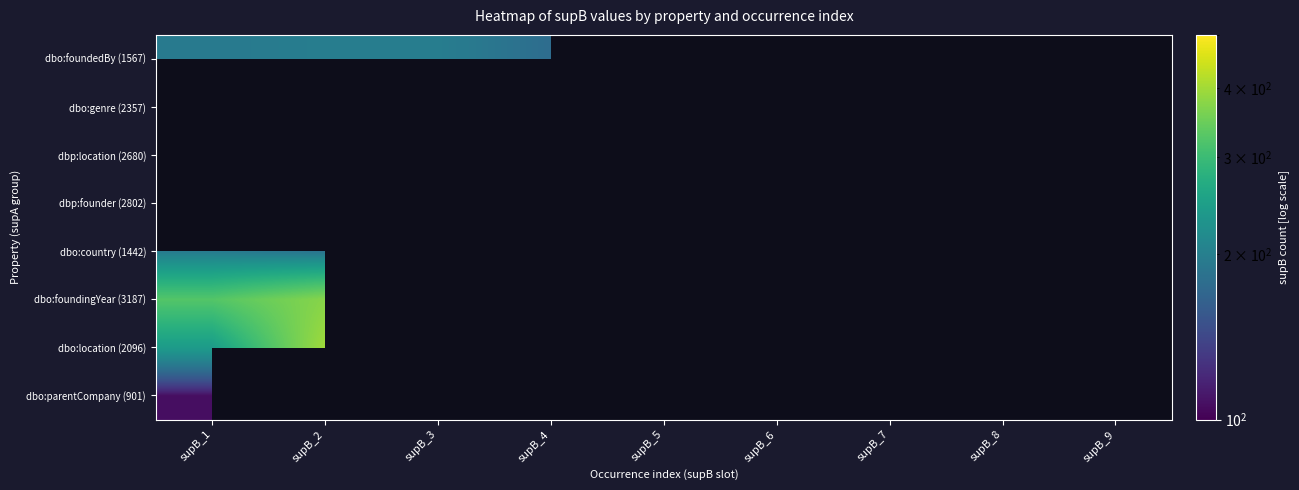

What is the maximum value for dbo:foundedBy (1567)?

198.0